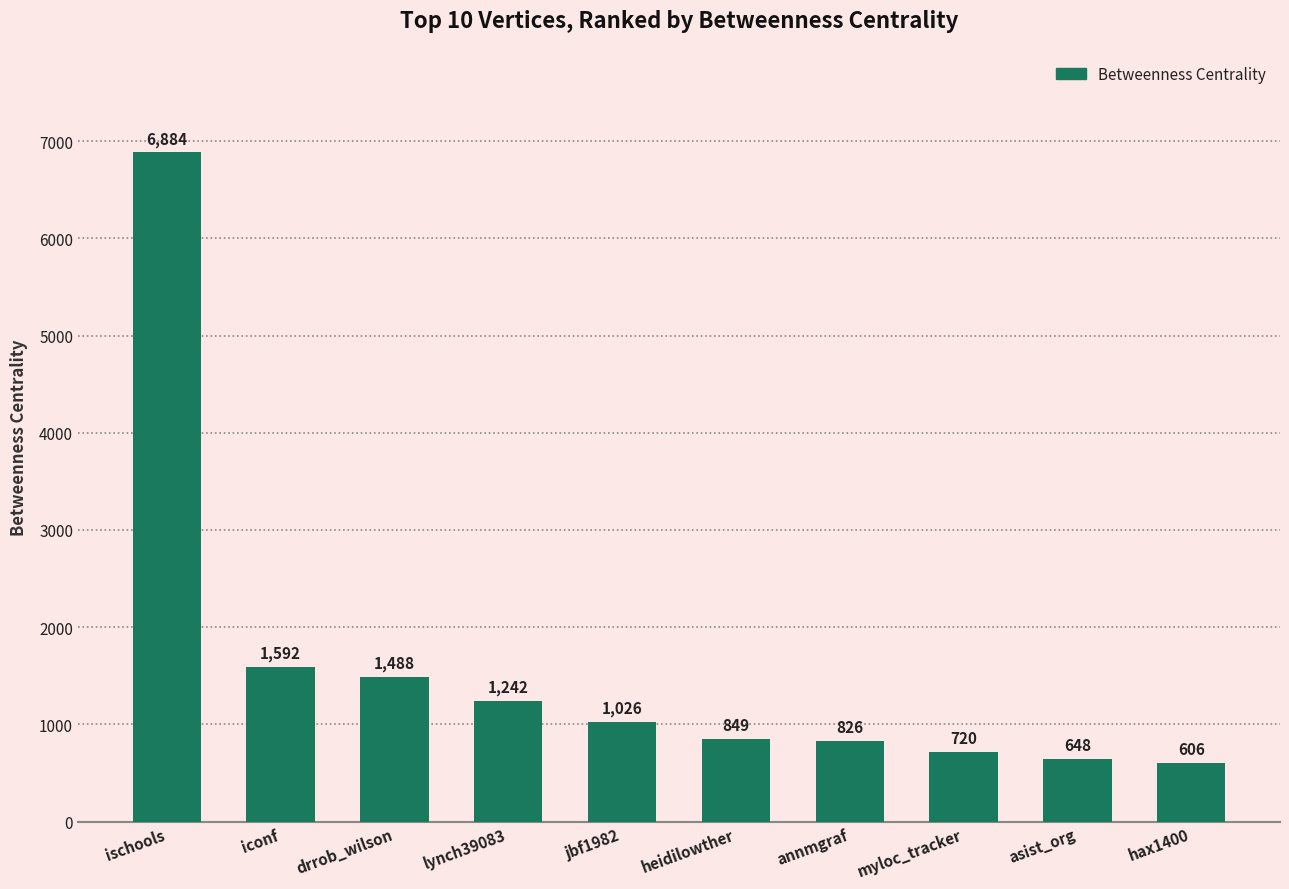

What is the label of the 9th bar from the right?

iconf